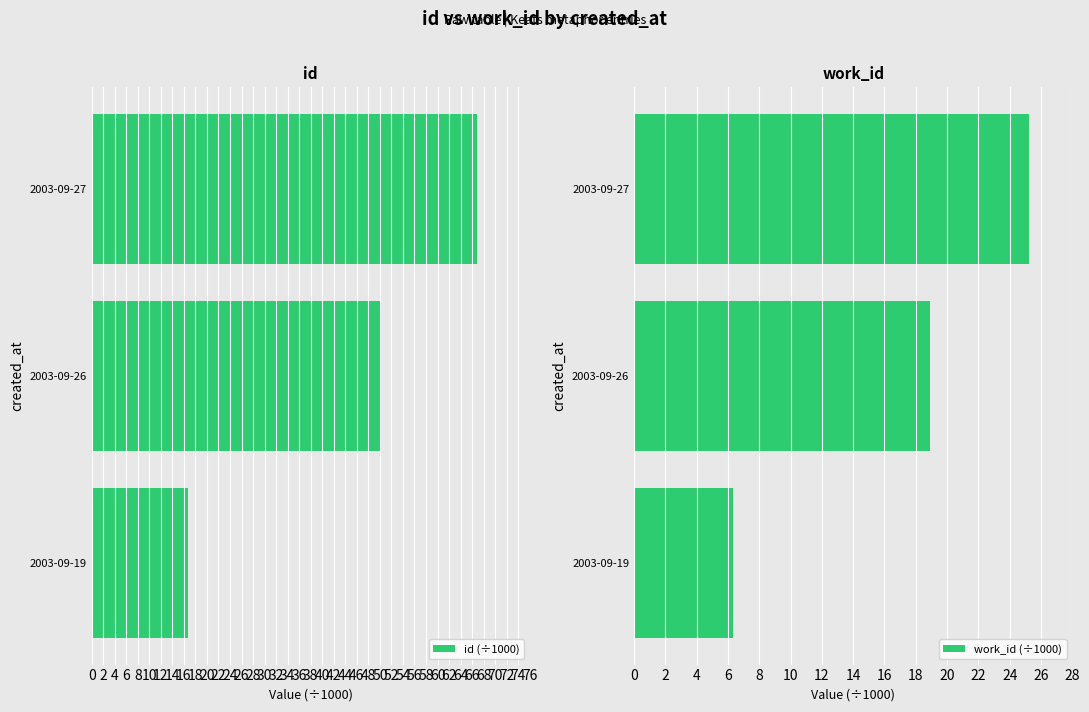

The value of id (÷1000) at 2003-09-26 is 26.7. True or false?

False